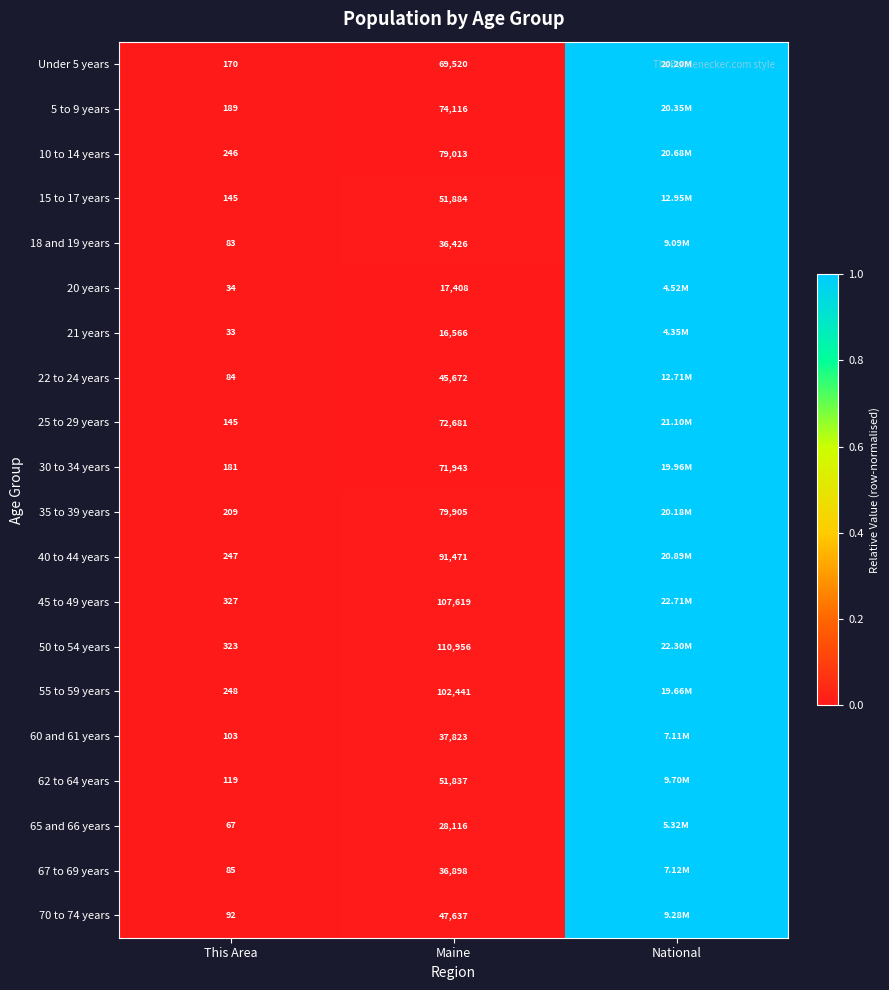

Is the value of 35 to 39 years at Maine greater than the value of 67 to 69 years at Maine?

Yes